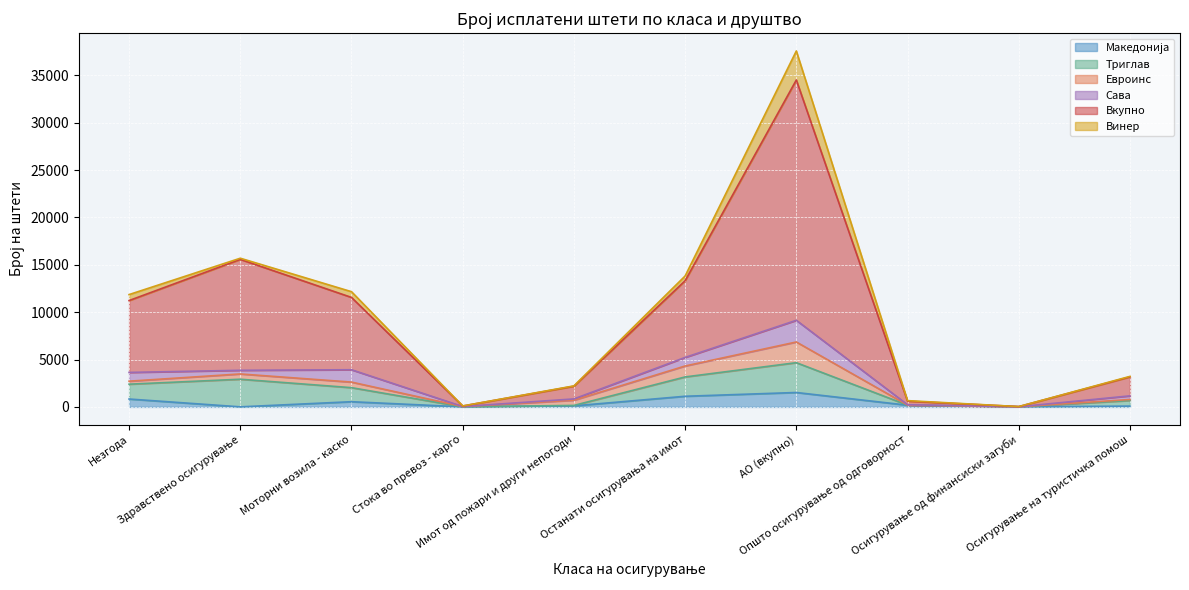

Does the chart display data point markers on the line(s)?

No